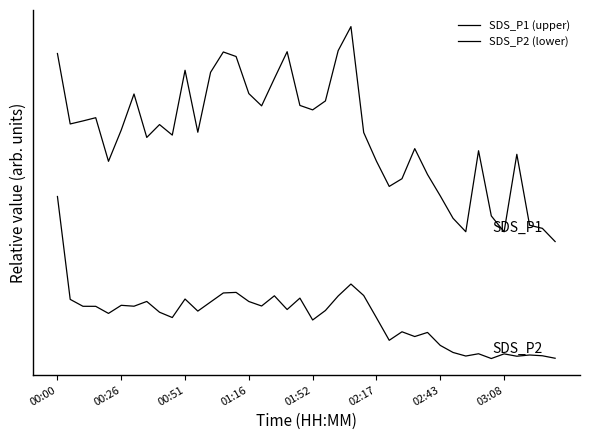

Rank the categories by SDS_P1 (upper) value from highest to lowest.

23, 22, 18, 13, 00:00, 14, 10, 12, 17, 15, 02:43, 21, 19, 16, 20, 01:16, 00:51, 00:26, 8, 02:17, 11, 24, 9, 03:08, 28, 33, 36, 25, 01:52, 29, 27, 26, 30, 34, 31, 37, 38, 32, 35, 39